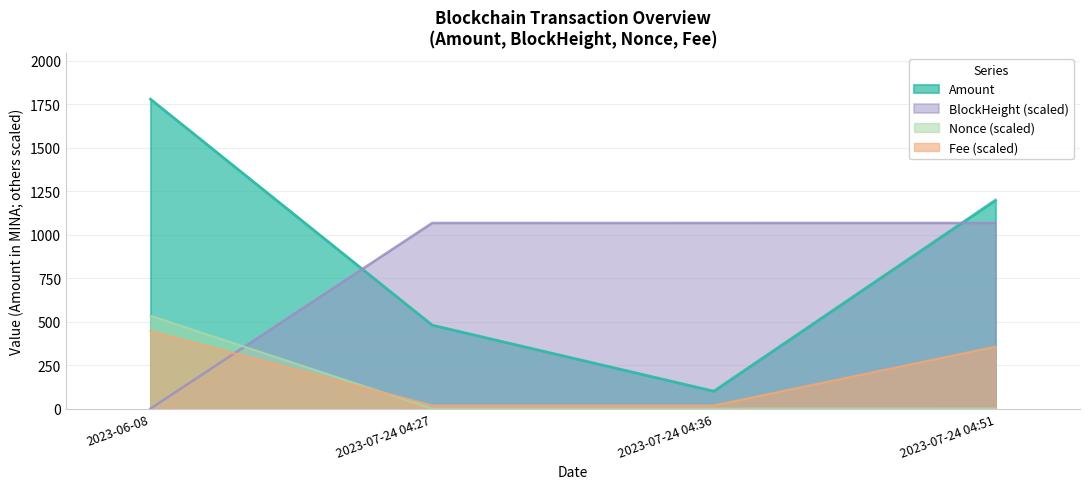

Between 2023-07-24 04:36 and 2023-06-08, which is larger?

2023-06-08